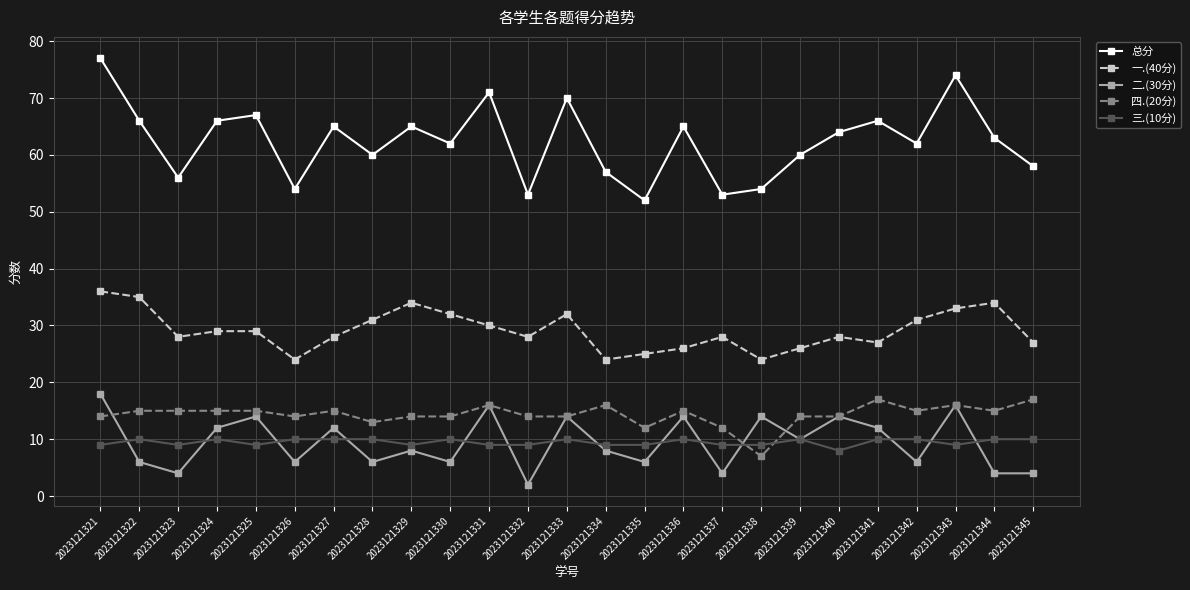

Reading left to right, extract all data points from this chart.

总分: 77	66	56	66	67	54	65	60	65	62	71	53	70	57	52	65	53	54	60	64	66	62	74	63	58
一.(40分): 36	35	28	29	29	24	28	31	34	32	30	28	32	24	25	26	28	24	26	28	27	31	33	34	27
二.(30分): 18	6	4	12	14	6	12	6	8	6	16	2	14	8	6	14	4	14	10	14	12	6	16	4	4
四.(20分): 14	15	15	15	15	14	15	13	14	14	16	14	14	16	12	15	12	7	14	14	17	15	16	15	17
三.(10分): 9	10	9	10	9	10	10	10	9	10	9	9	10	9	9	10	9	9	10	8	10	10	9	10	10